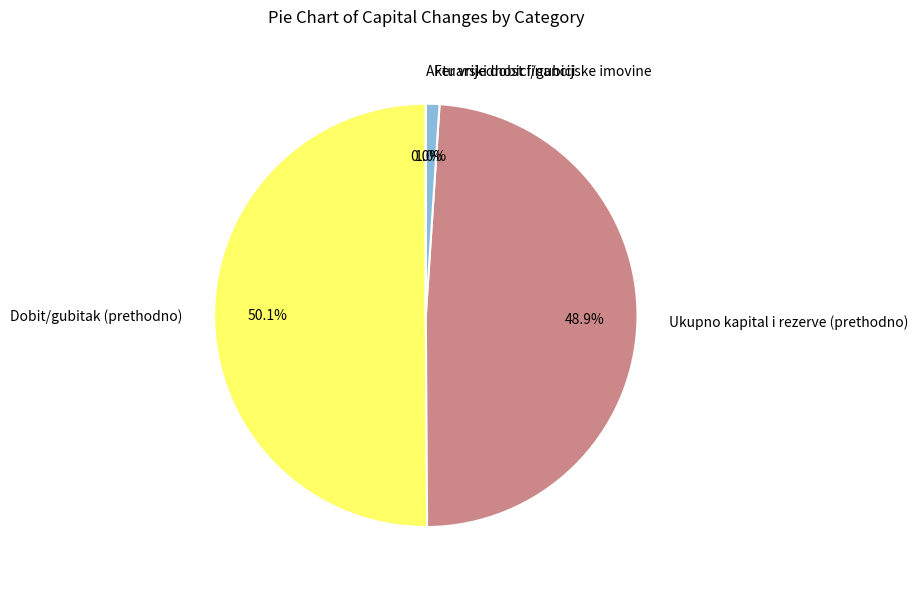

True or false: Fer vrijednost financijske imovine accounts for 13% of the total.

False